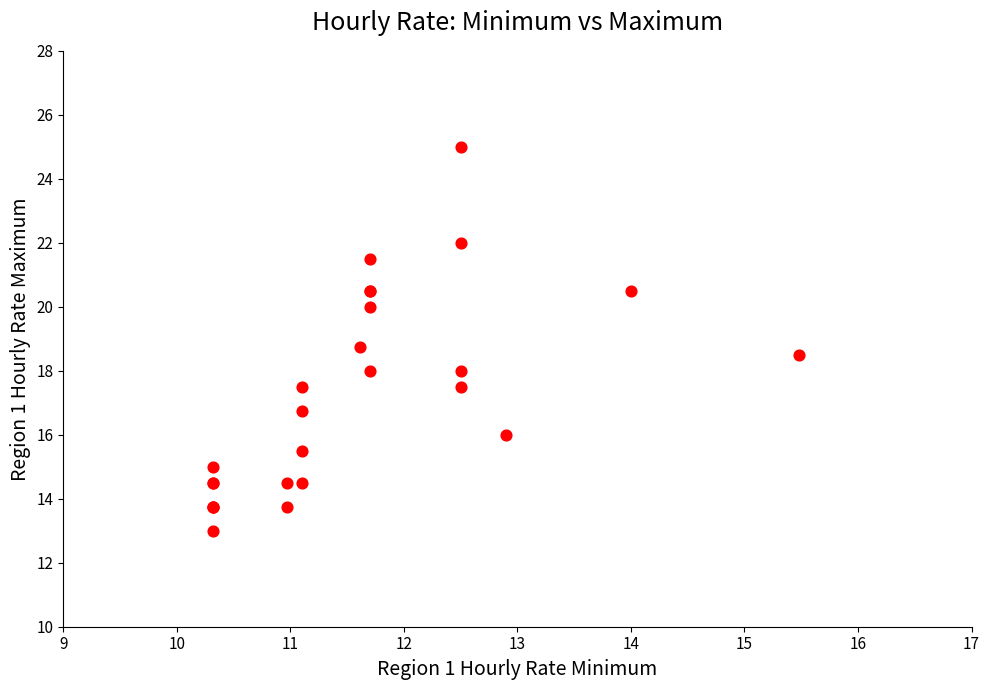

What Y value in the scatter plot is closest to 19?

18.8